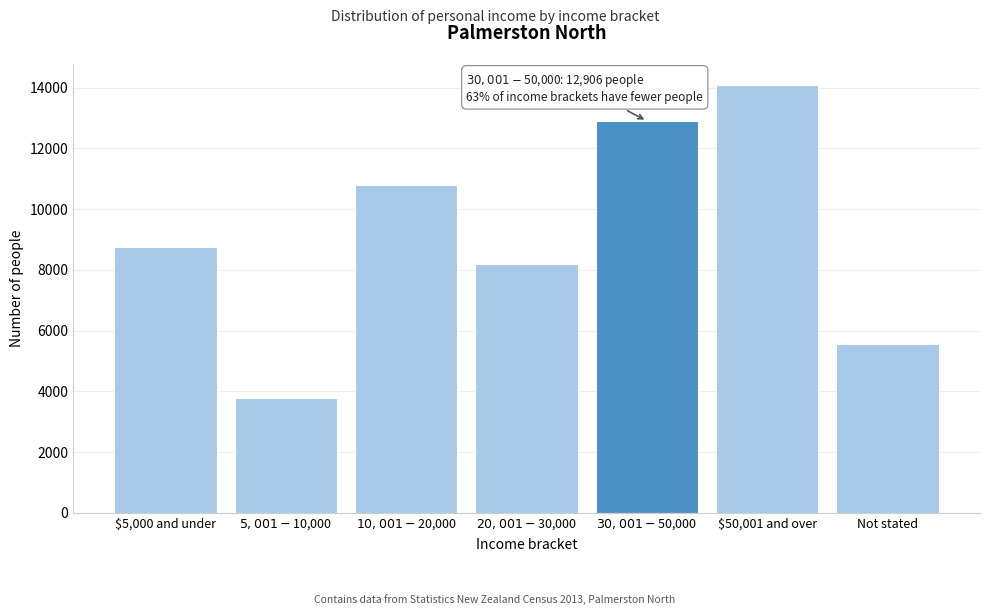

Reading left to right, list all the values displayed in this chart.

8757	3780	10800	8187	12906	14079	5559